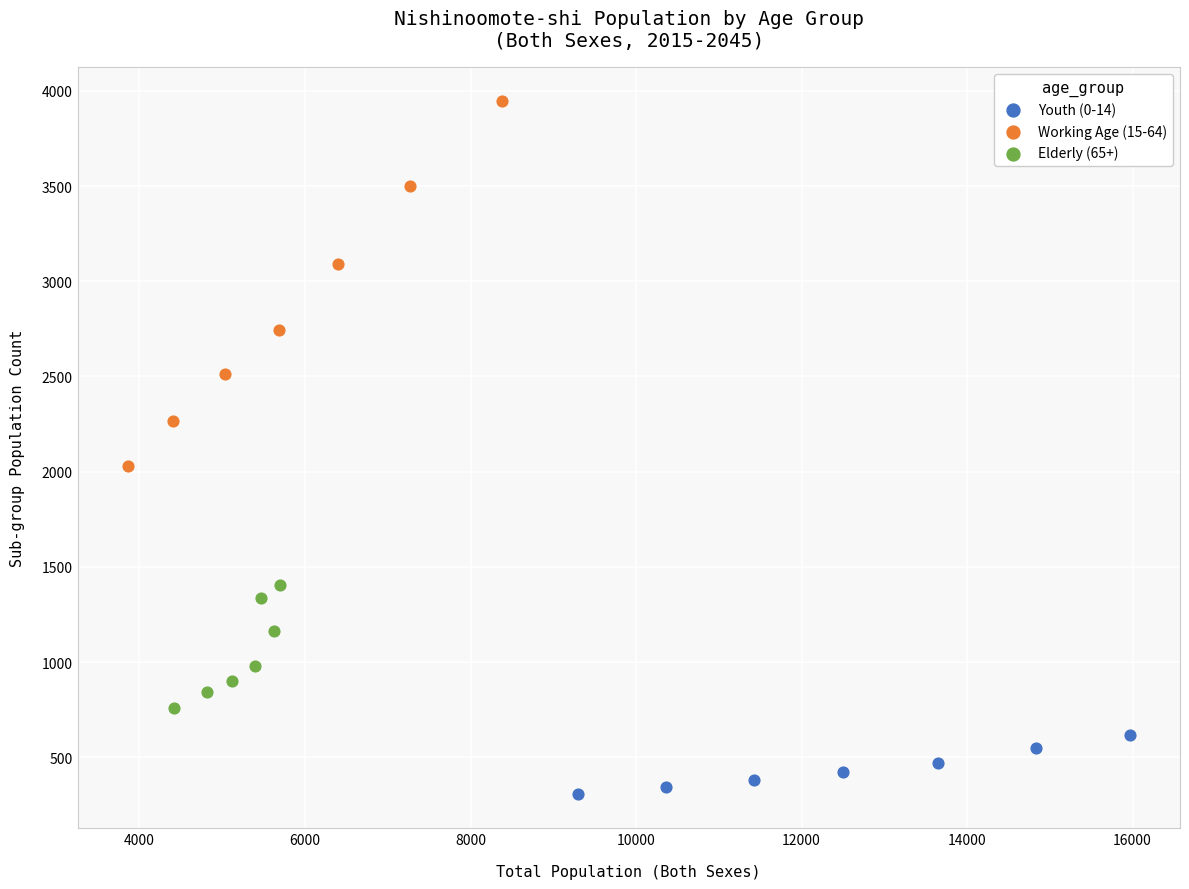

Which series reaches the minimum Y coordinate?

Youth (0-14)